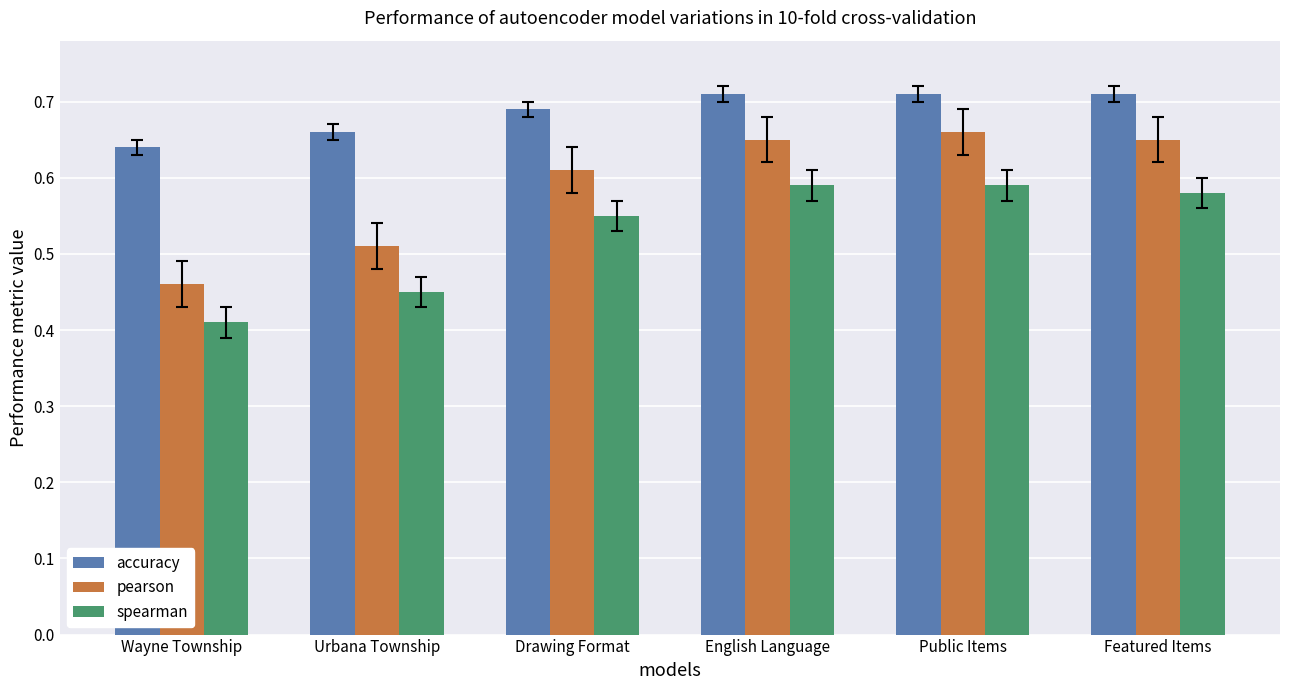

What is the total value across all series at Wayne Township?

1.5